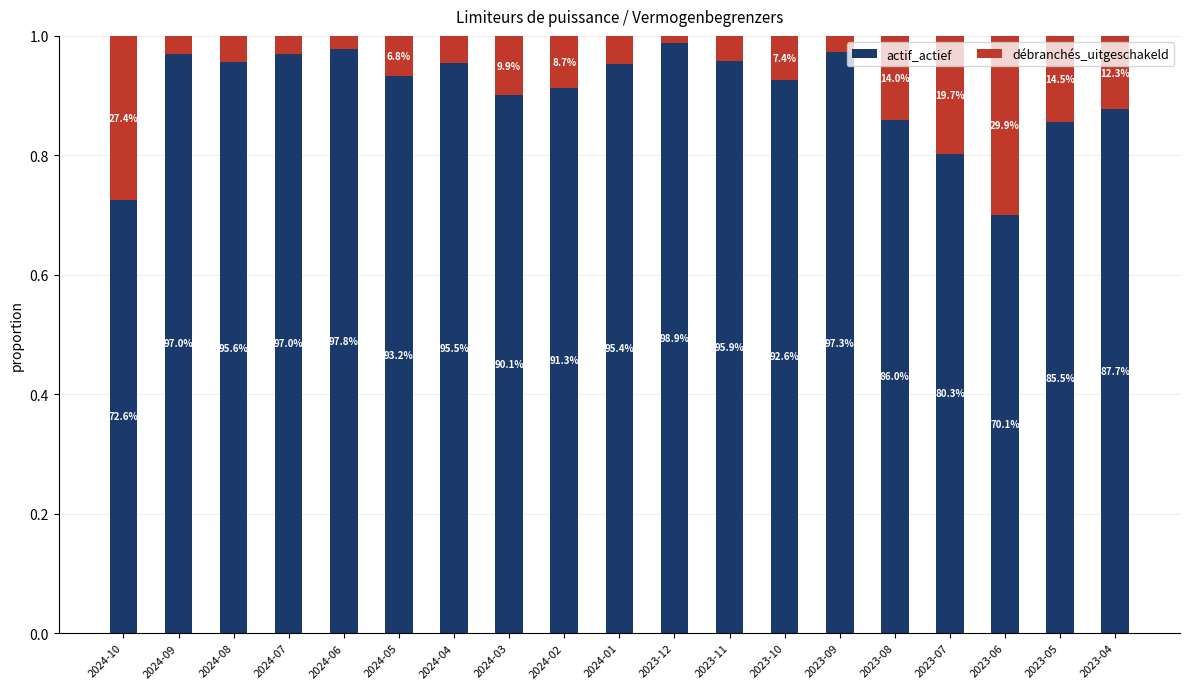

Which series has the largest range (max minus min)?

actif_actief